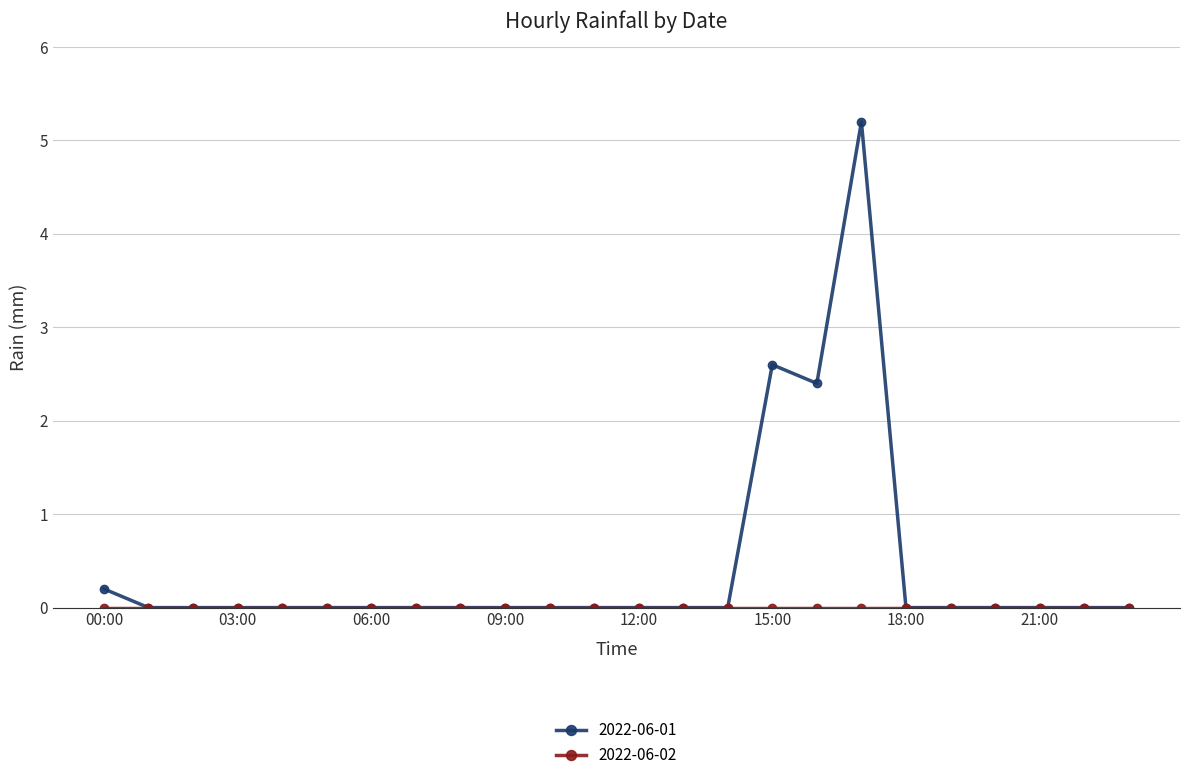

Which series has the widest spread of values?

2022-06-01